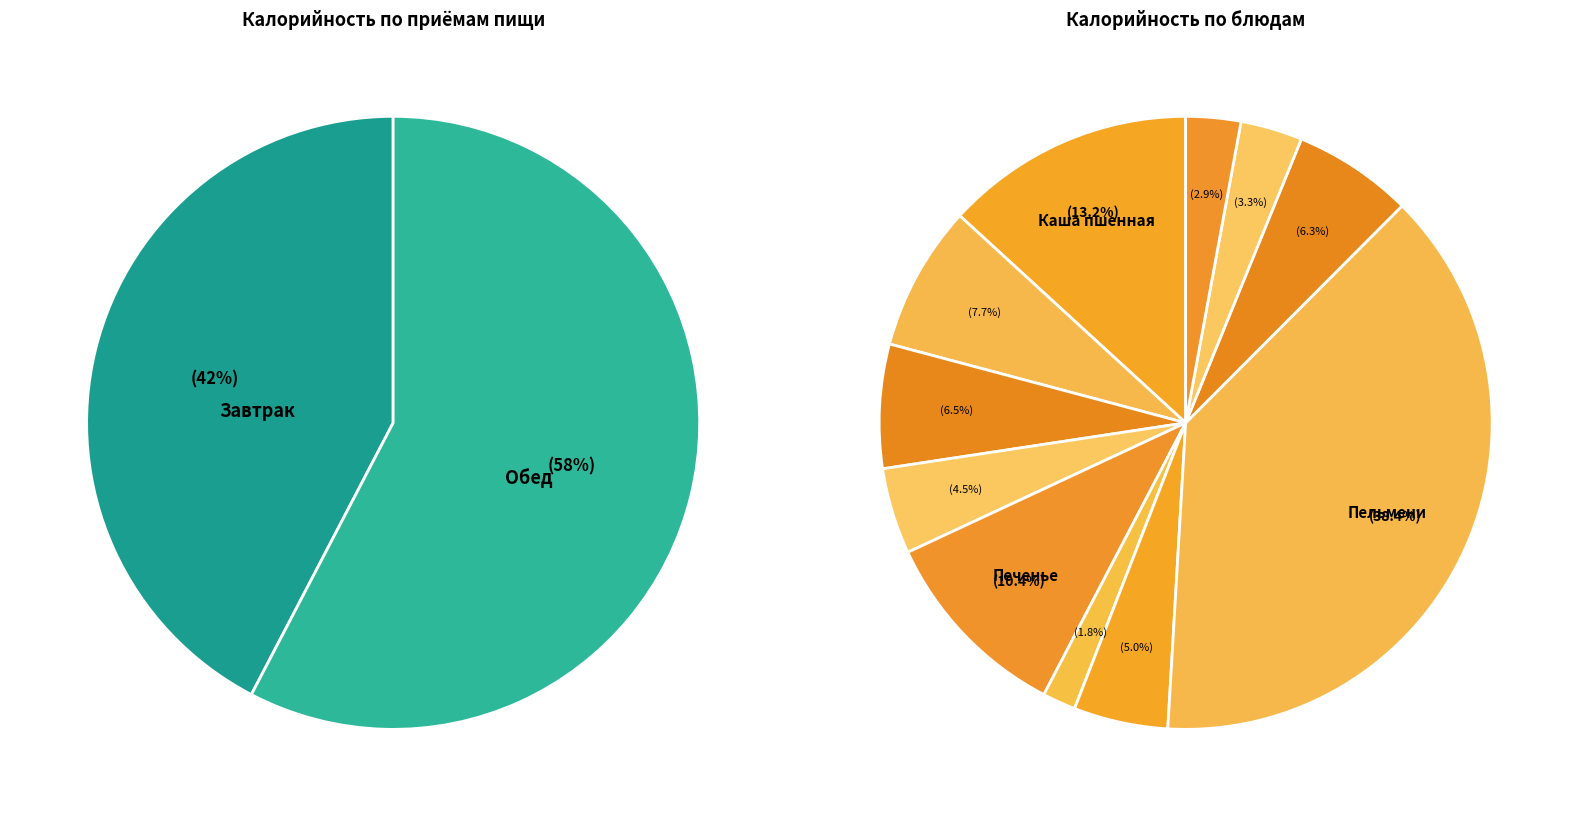

True or false: Печенье accounts for 10% of the total.

True